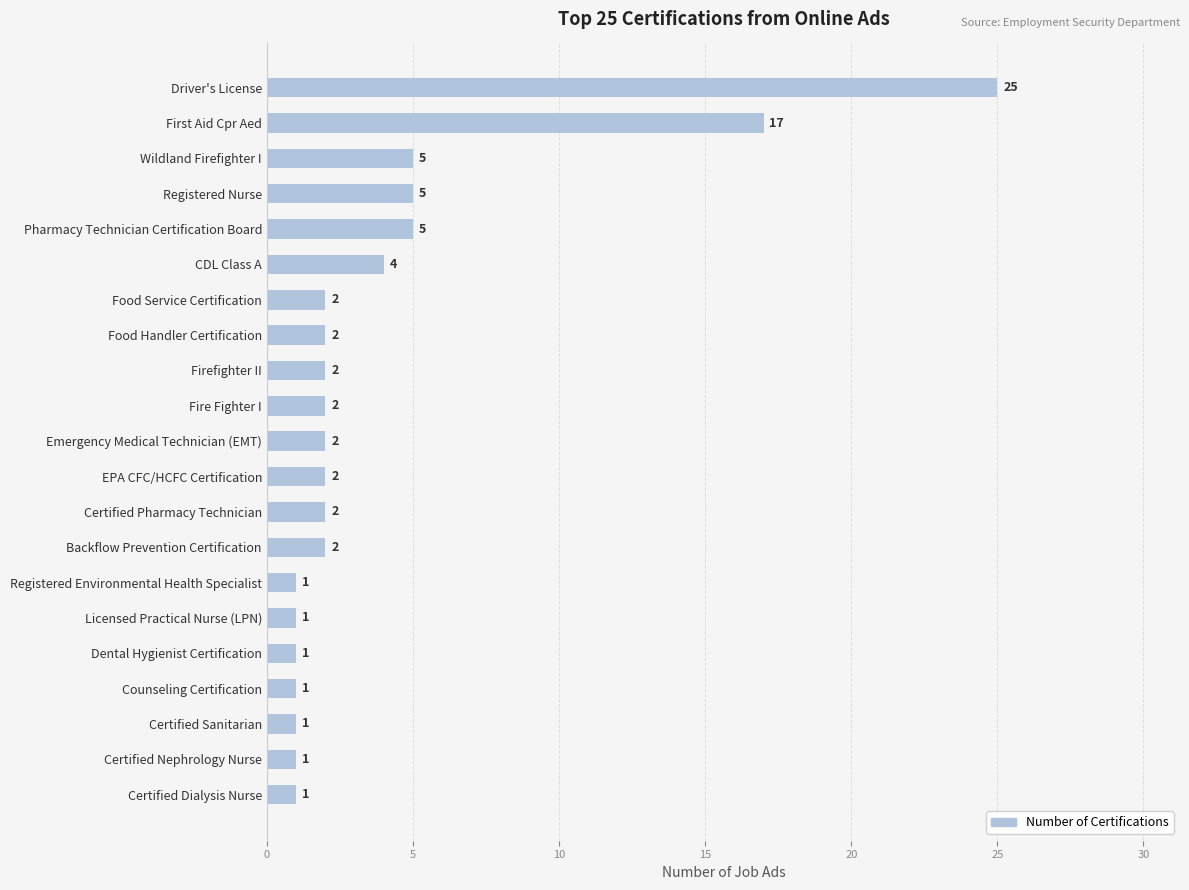

What is the value of the 20th bar from the top?

1